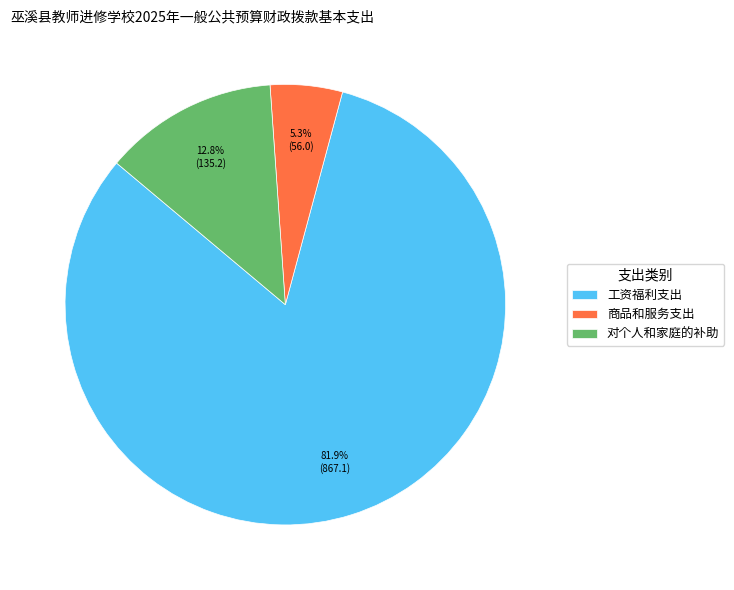

Approximately how many times larger is the value at 工资福利支出 compared to 商品和服务支出?

15.5